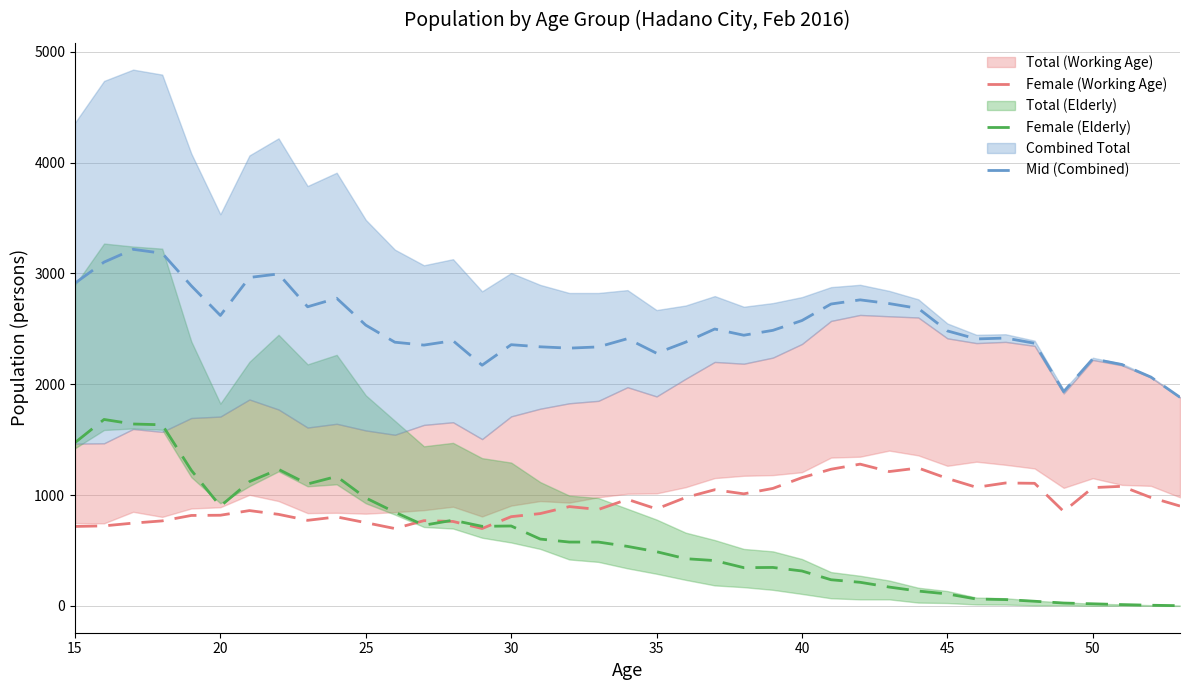

Does the chart have visible grid lines?

Yes